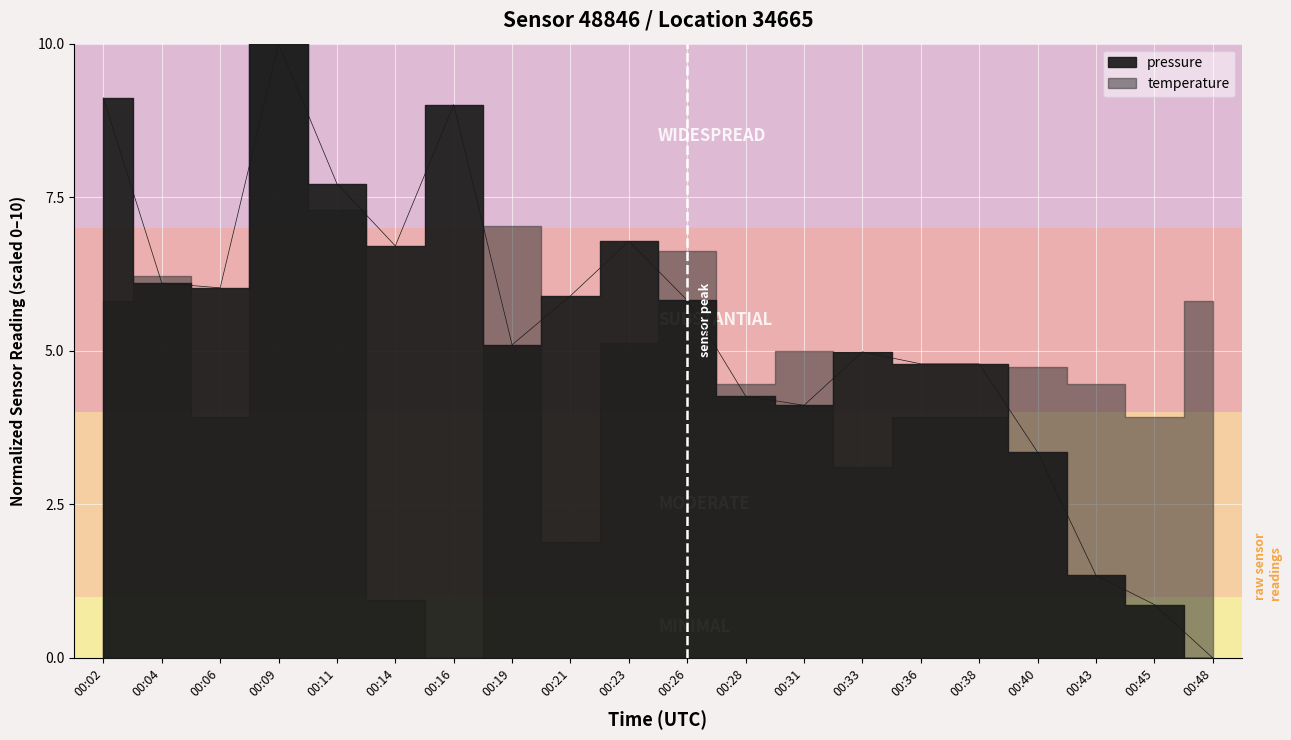

What is the value of the 12th point from the left?

4.3